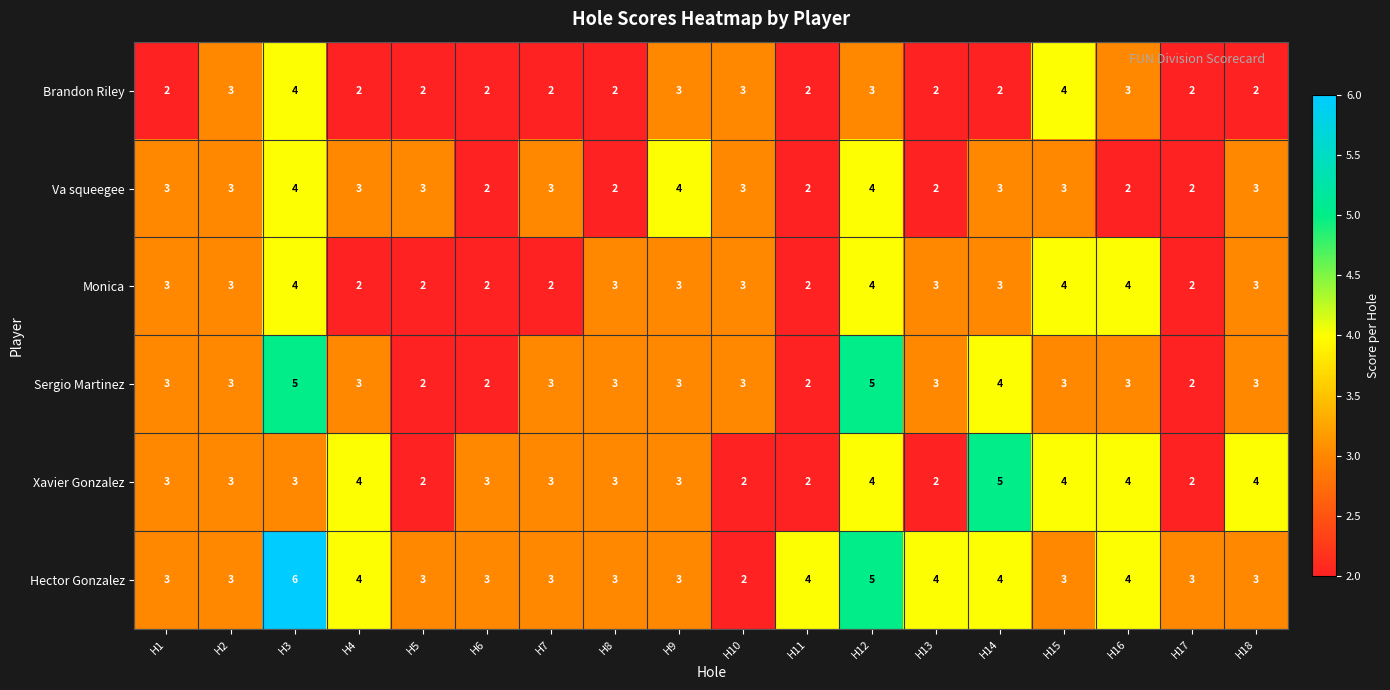

Which category has the highest value across all series?

H3